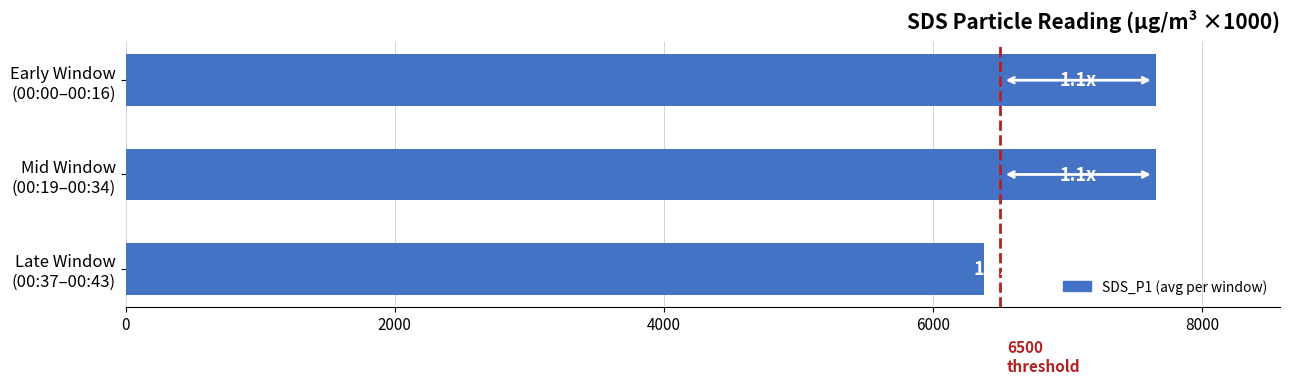

What is the greatest value displayed?

7660